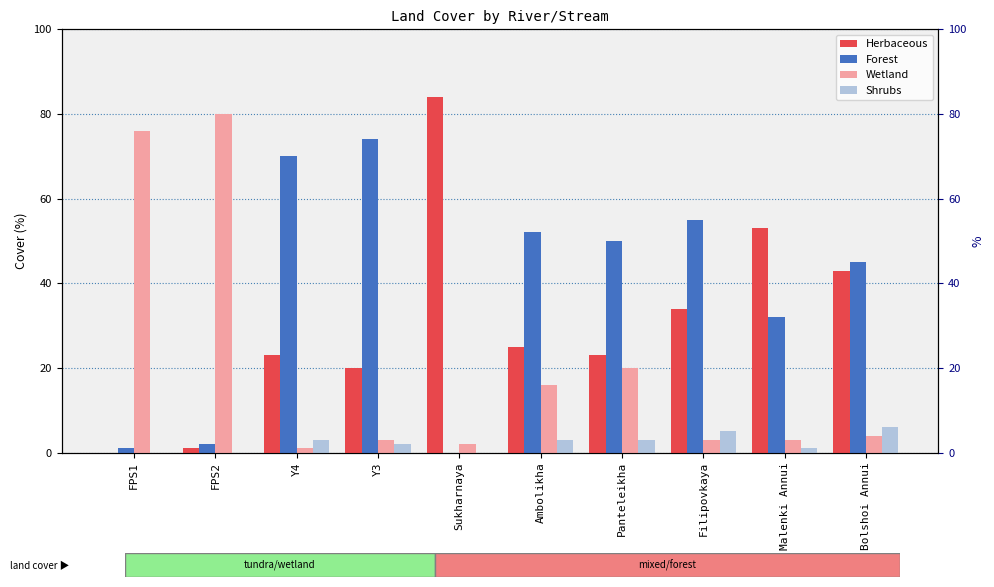

What is the average value of the Herbaceous series?

31